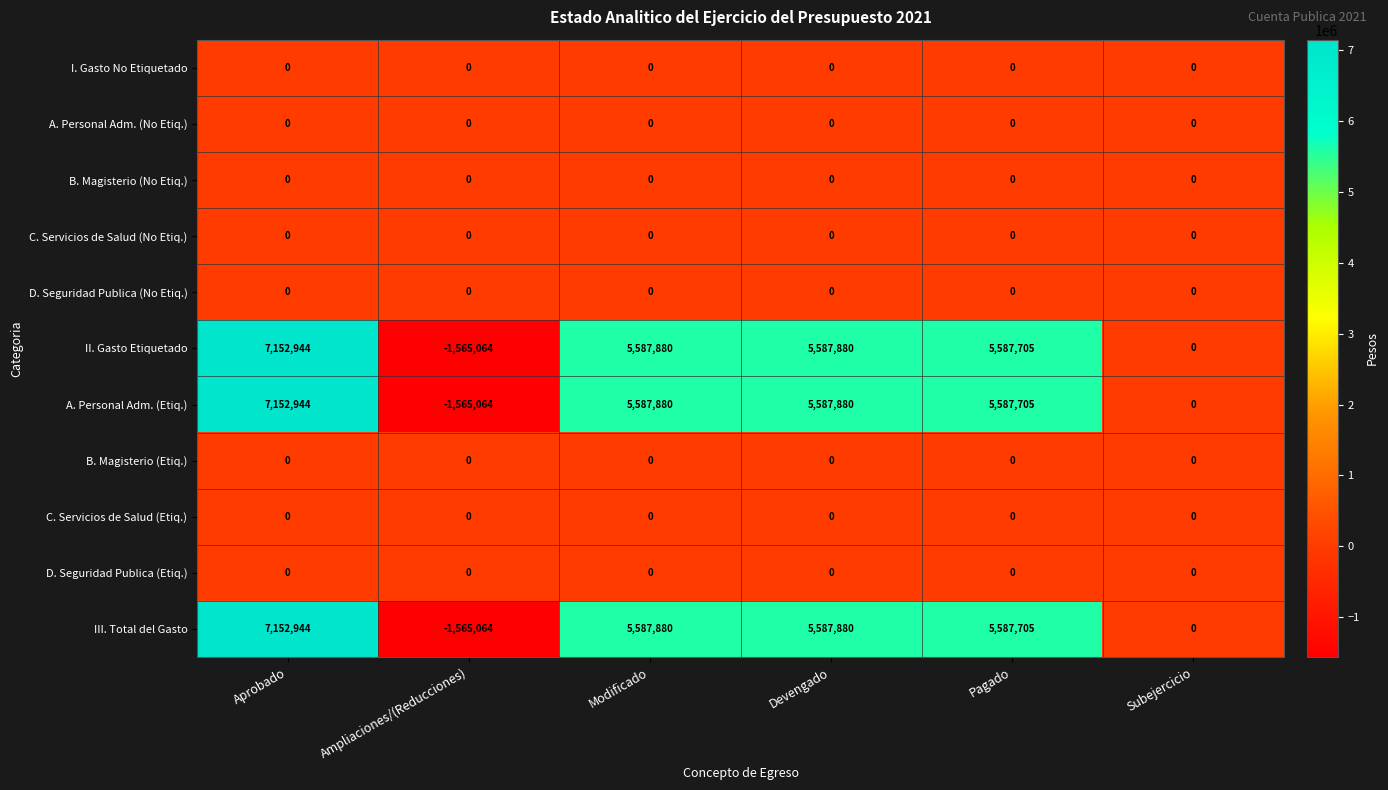

True or false: I. Gasto No Etiquetado has a value of 0 at Devengado.

True